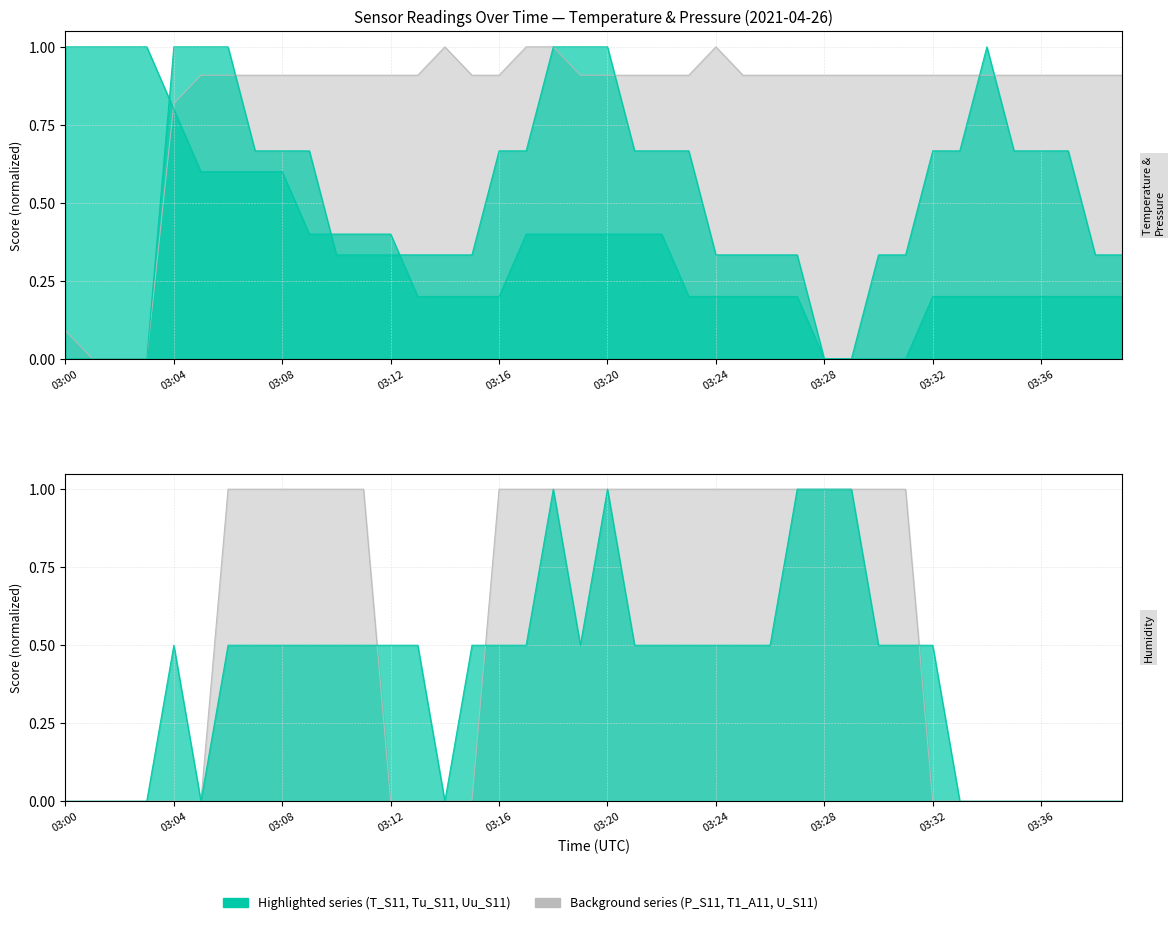

Which category has the highest value in the T_S11 series?

03:00